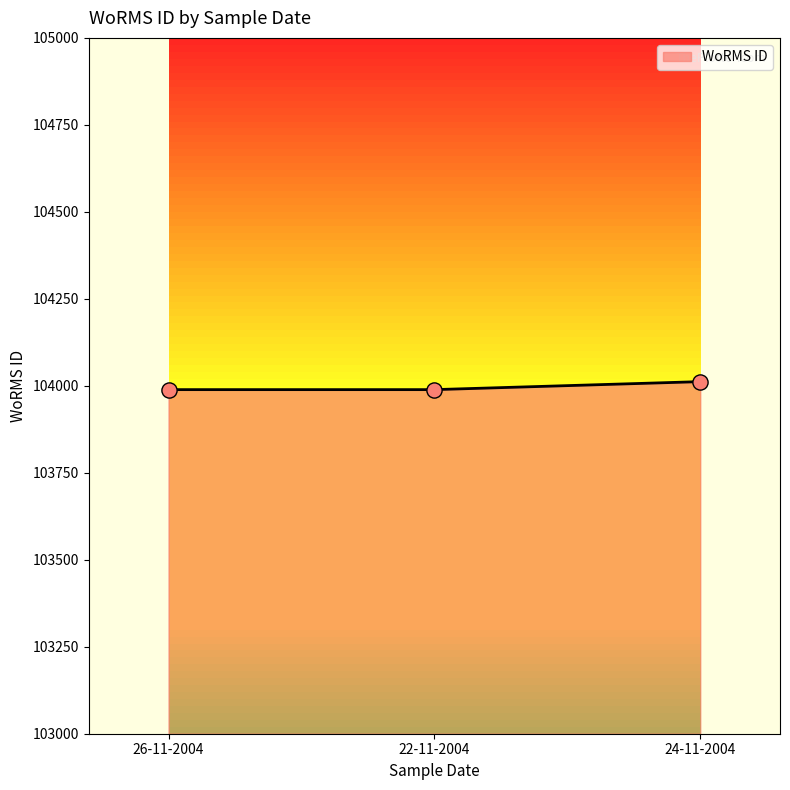

Approximately how many times larger is the value at 22-11-2004 compared to 24-11-2004?

1.0